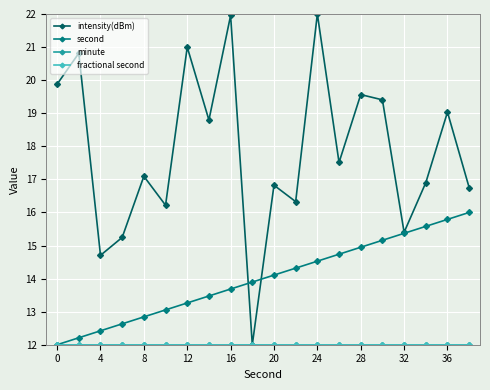

What is the value of the minute point at the 9th from the left?

12.0